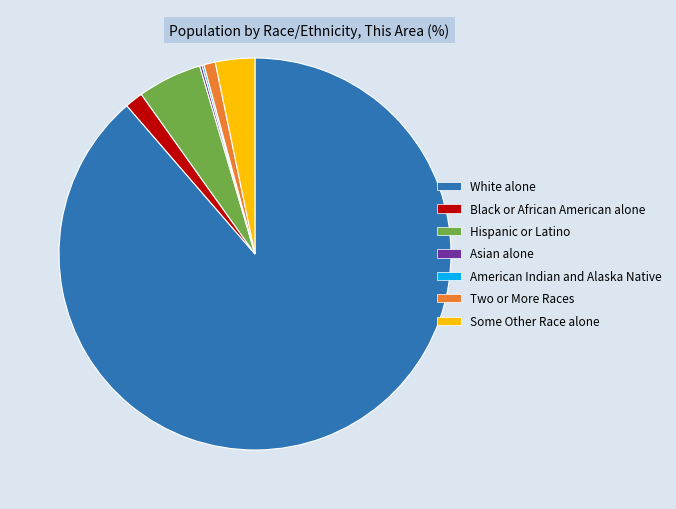

What is the largest slice in the pie chart?

White alone